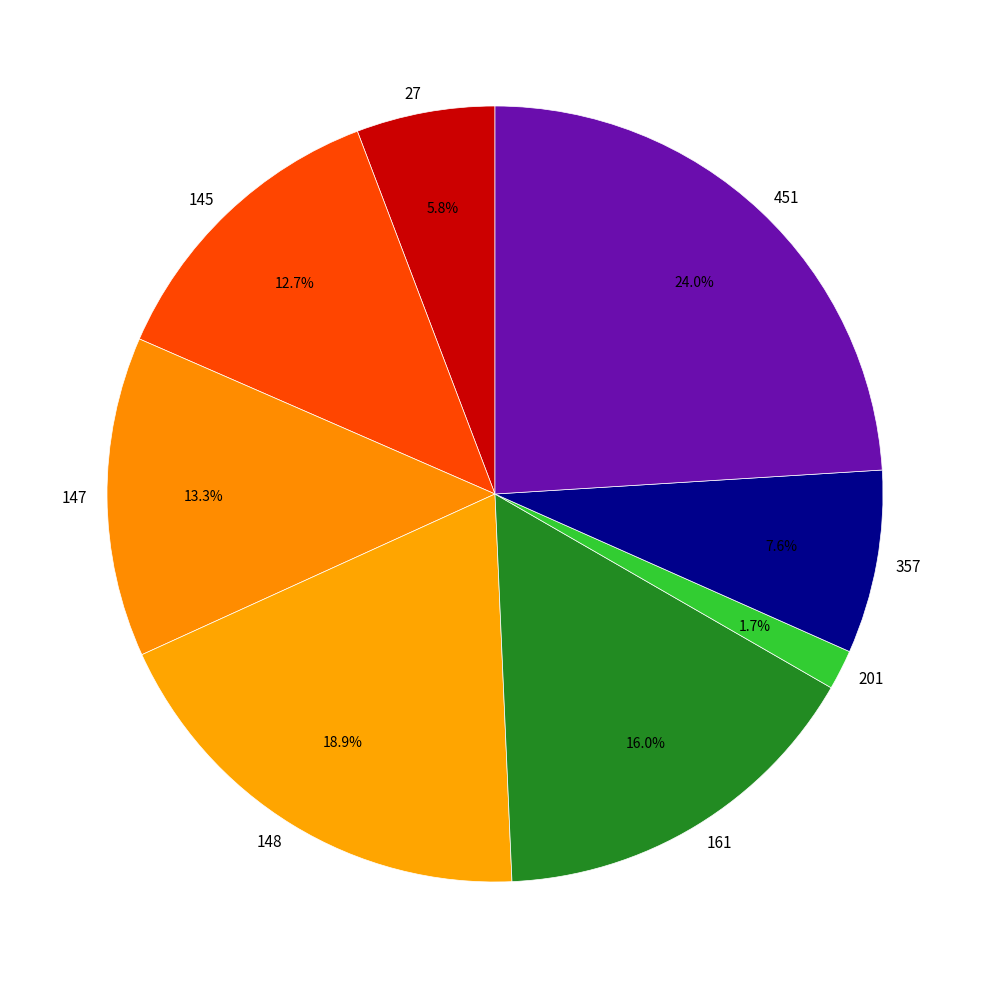

Which category has the smallest portion of the pie?

201